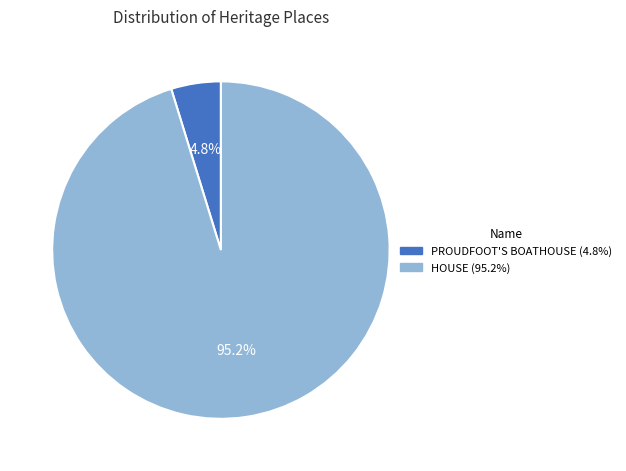

Which category accounts for the majority?

HOUSE